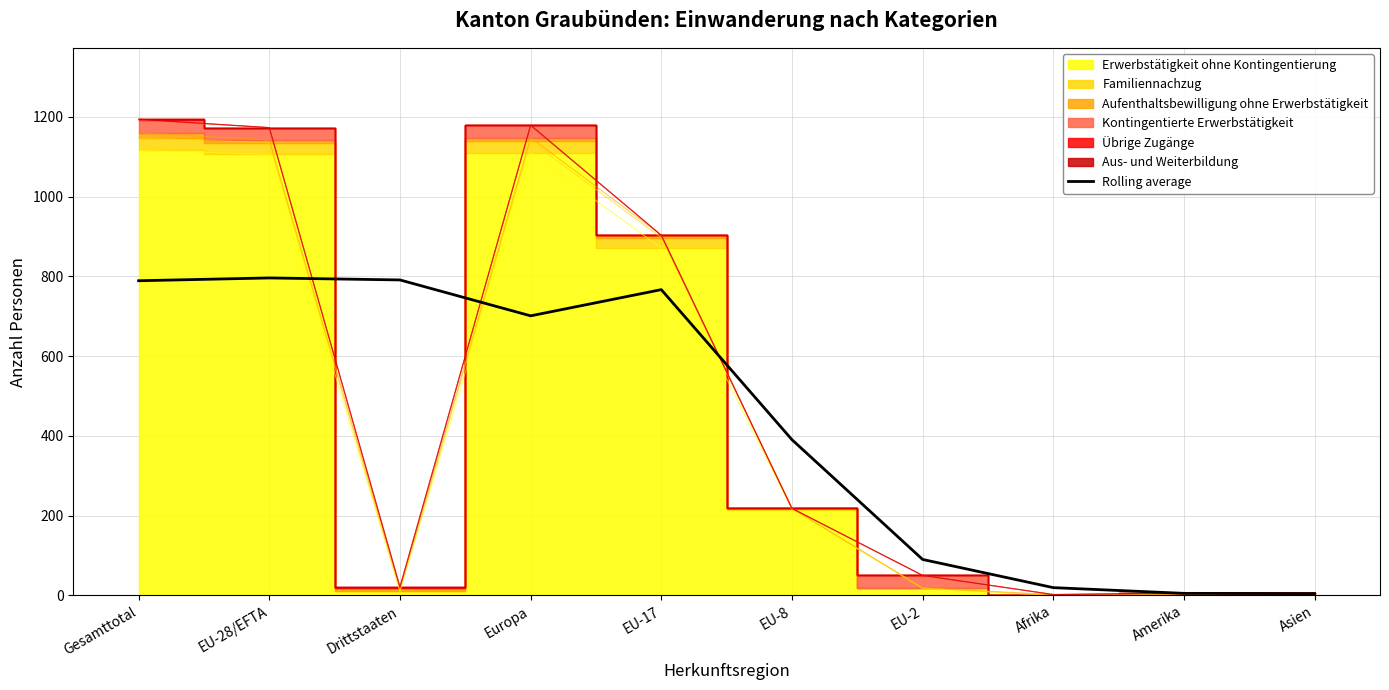

The value at EU-28/EFTA is 796.0. True or false?

True